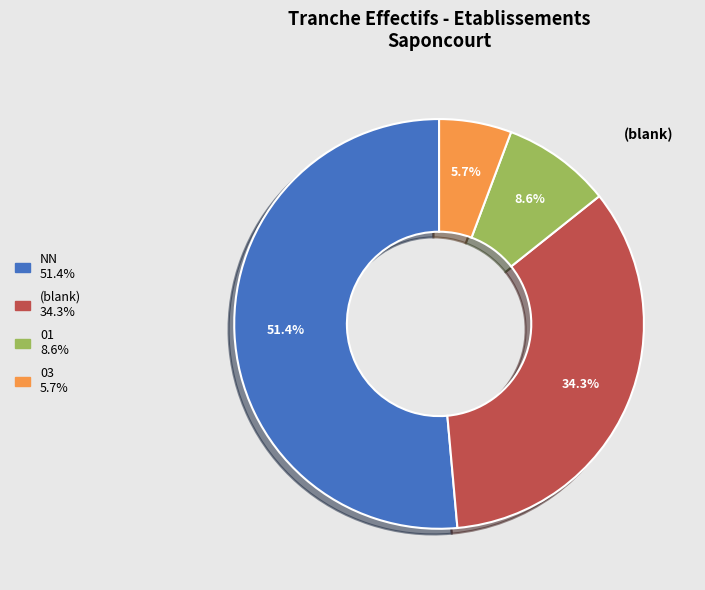

Does any single category account for the majority?

Yes